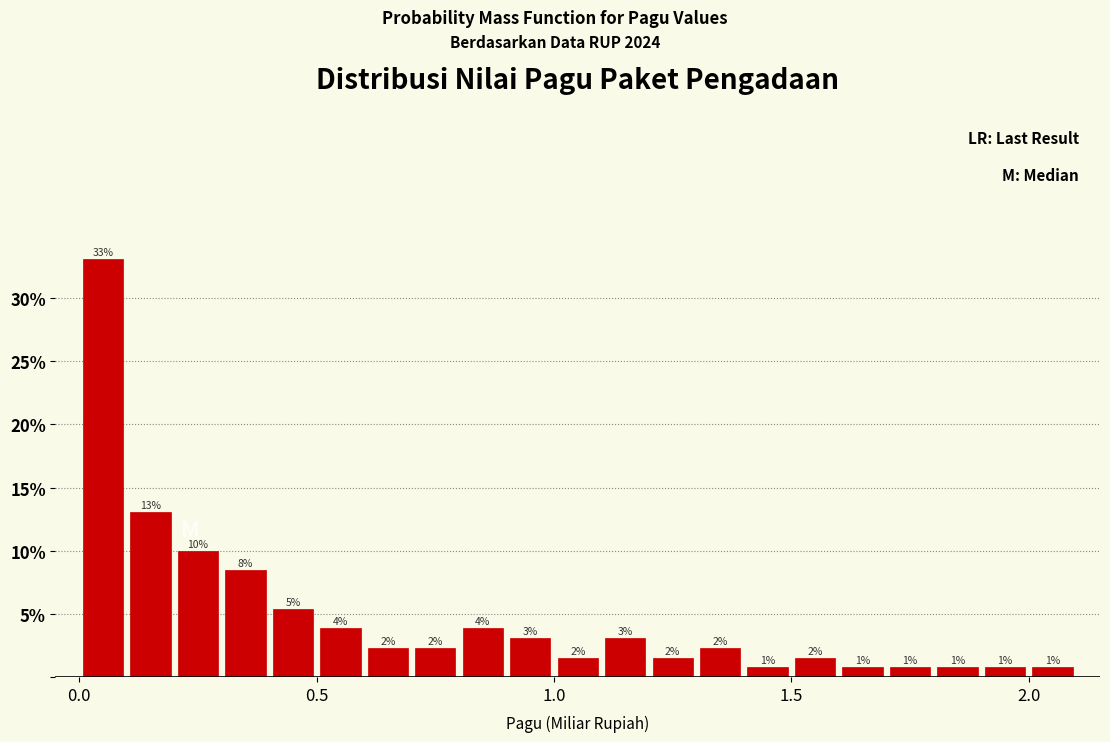

Read against the x-axis, roughly where is the centre of the tallest bar?

0.05